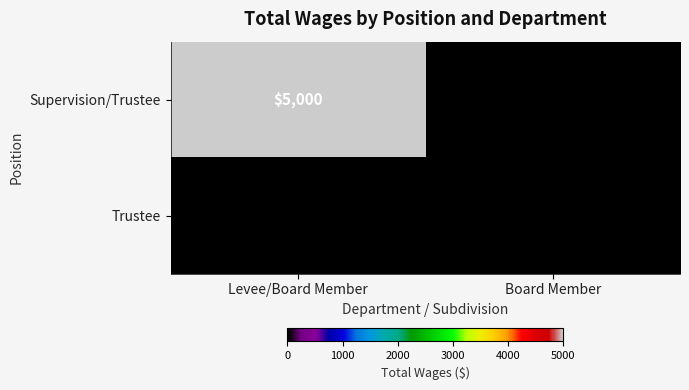

Which label corresponds to the largest value in the chart?

Levee/Board Member